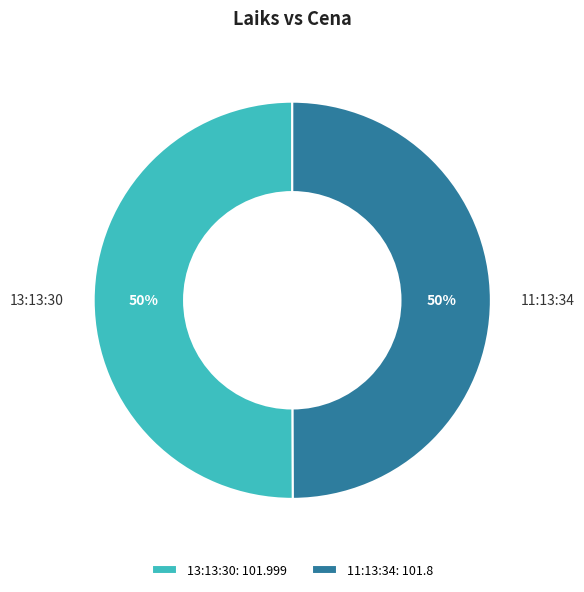

True or false: 13:13:30: 101.999 accounts for 43% of the total.

False